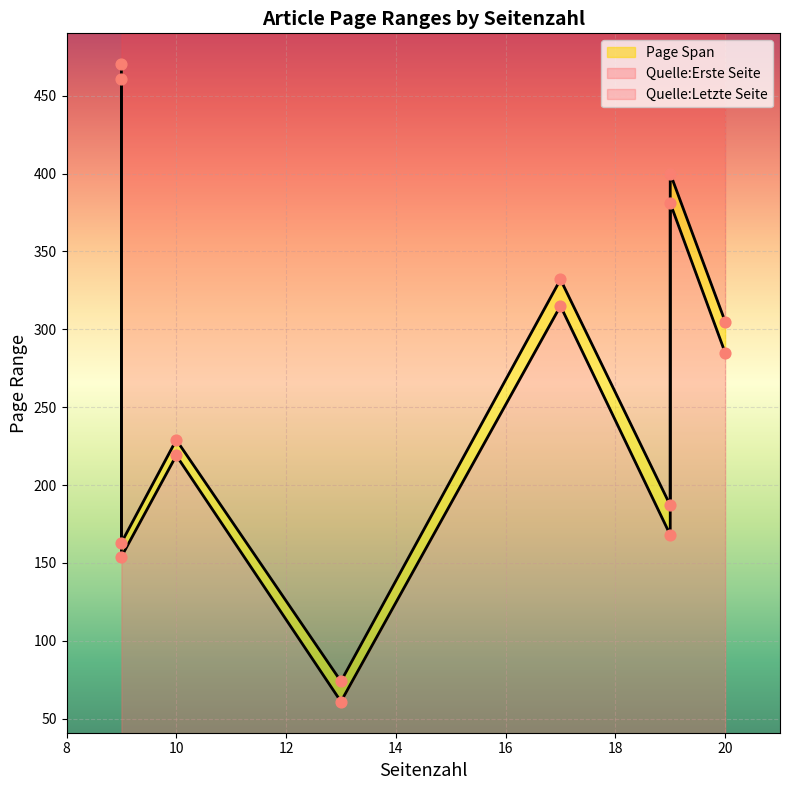

At how many categories does at least one series exceed 158?

7